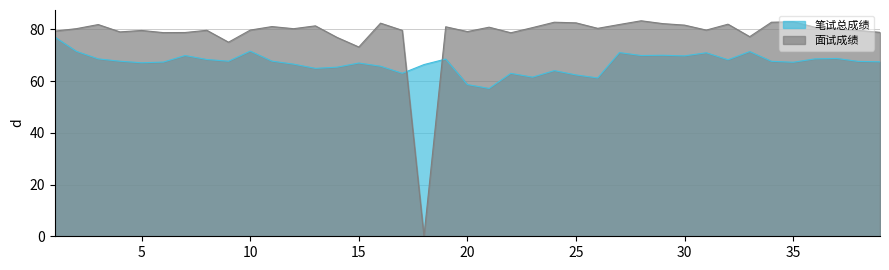

What is the value of the 面试成绩 point at the 13th from the left?

81.4